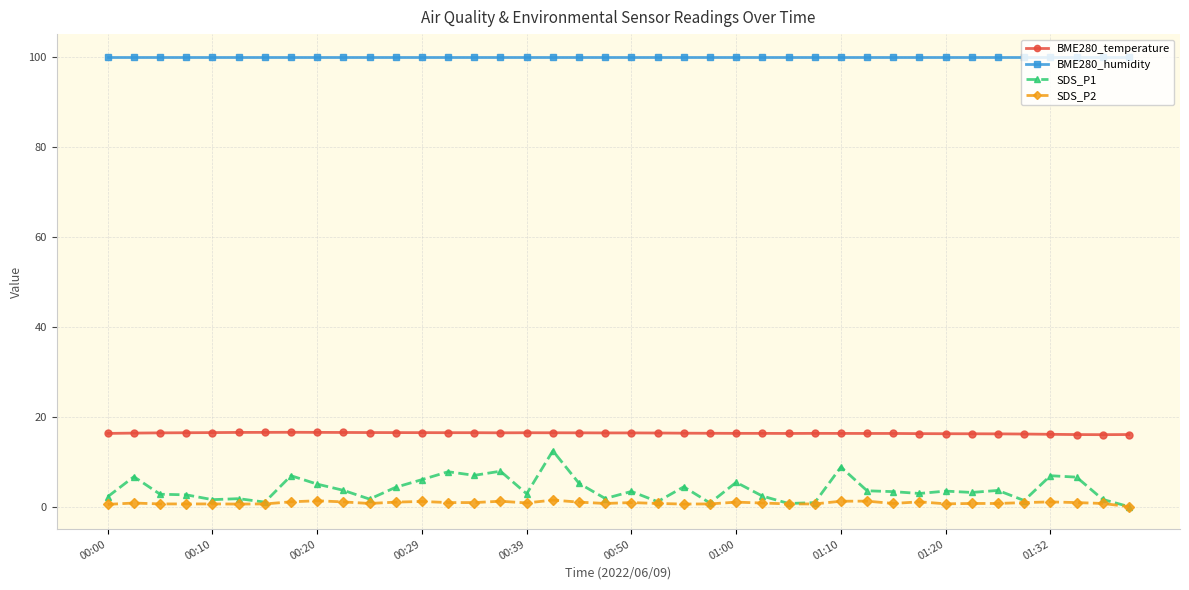

True or false: SDS_P2 has more than 2 points higher than both neighbors.

True